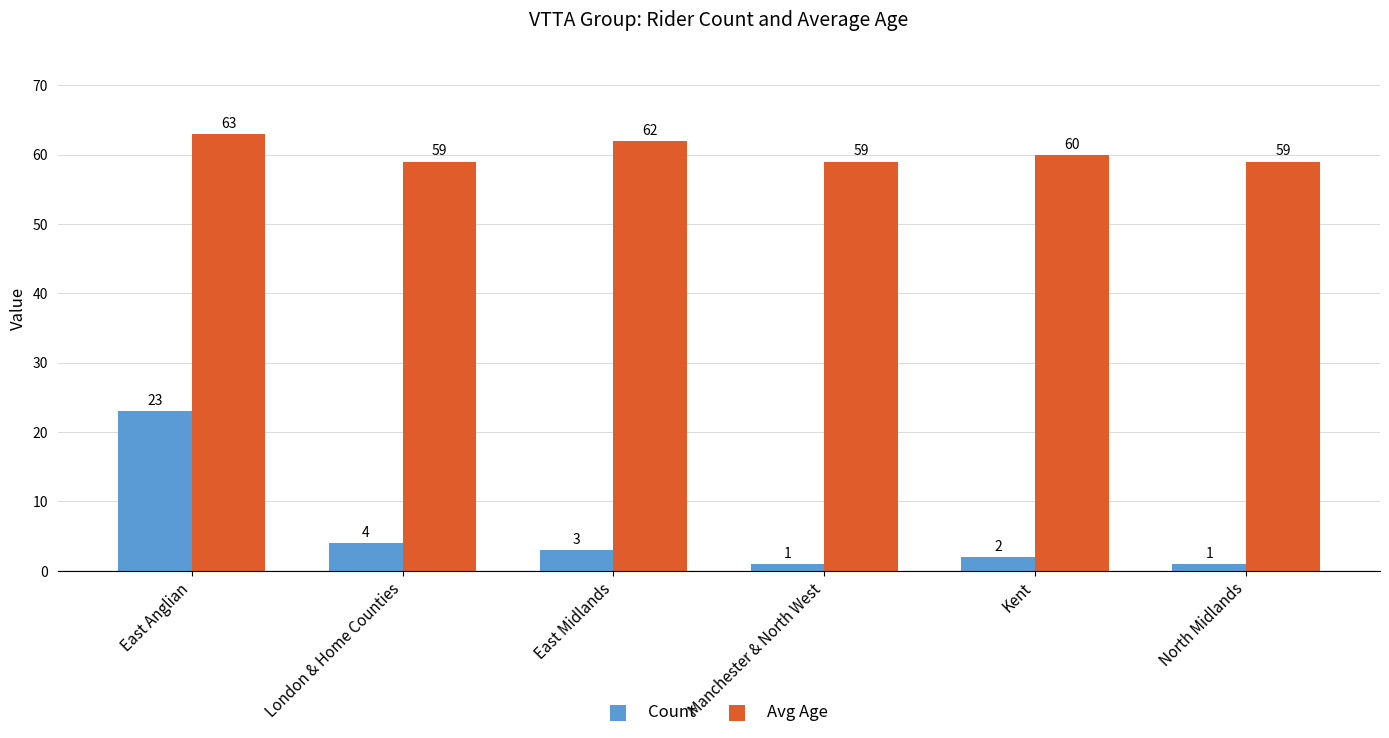

What is the difference between the highest and lowest values at North Midlands?

58